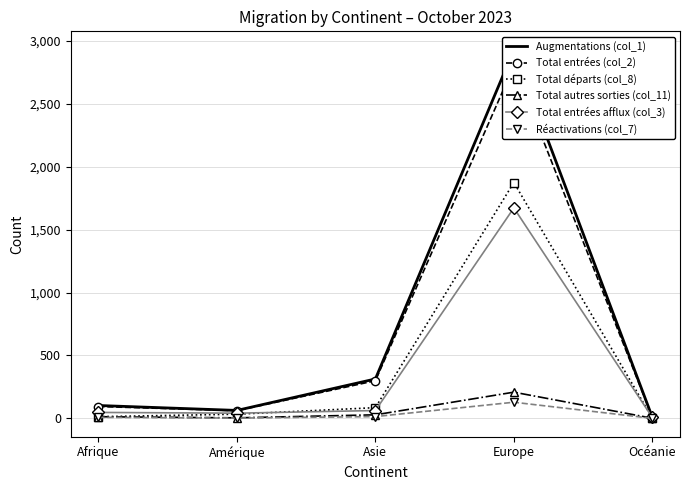

The Réactivations (col_7) series shows 128 at Europe. True or false?

True